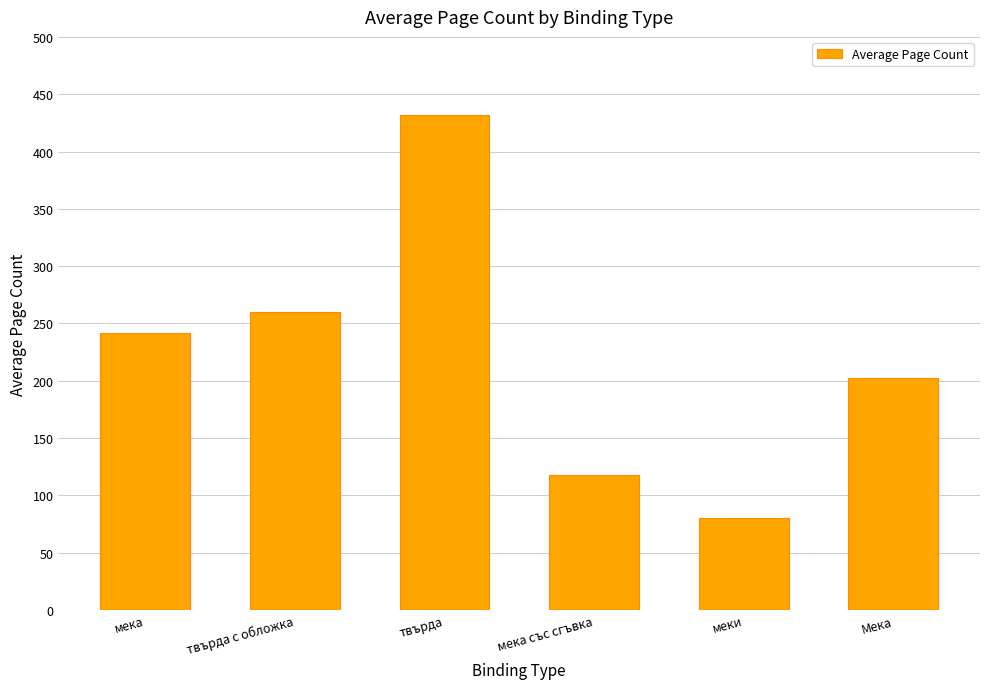

Count the number of data series in this chart.

1